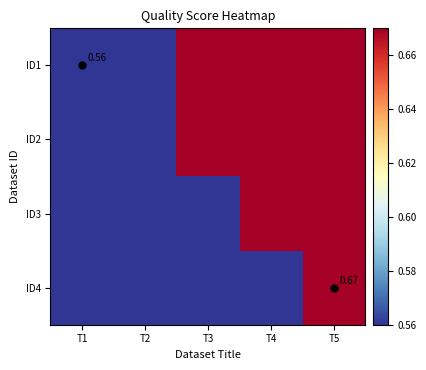

At which category is the sum across all series the highest?

T5